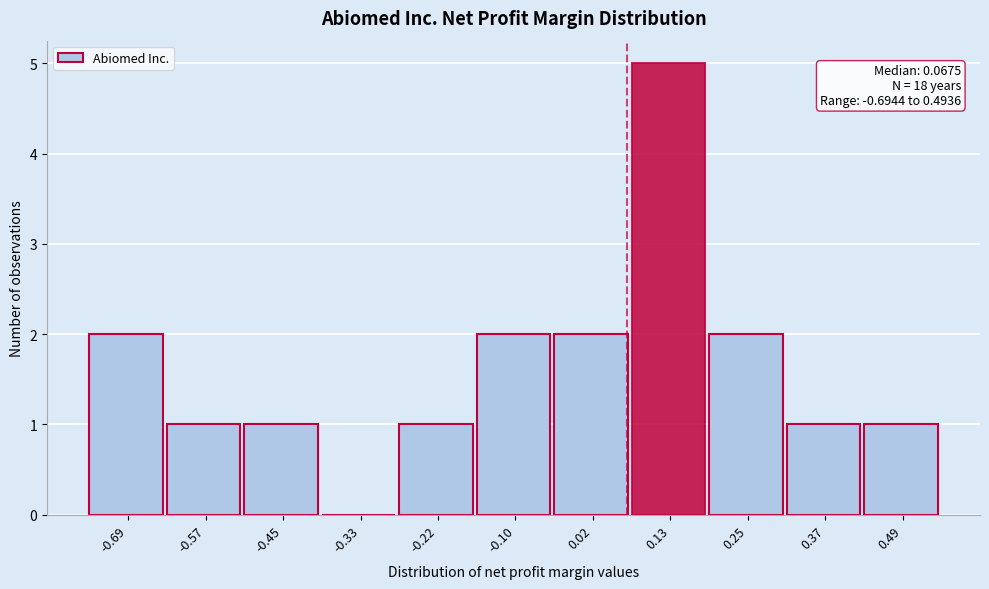

Which range on the x-axis has the tallest bar?

0.08 to 0.20